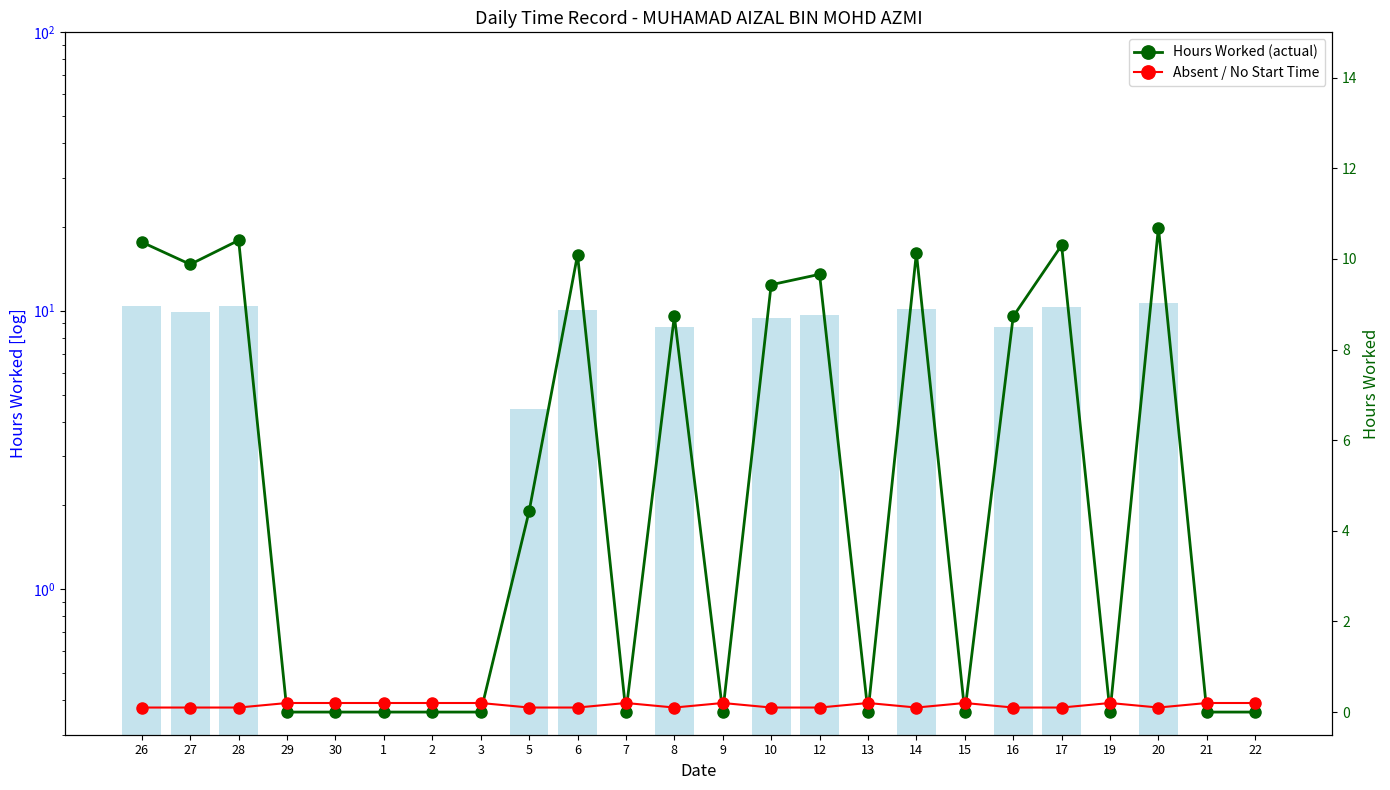

What is the difference between the maximum and minimum values in the Absent / No Start Time series?

0.1